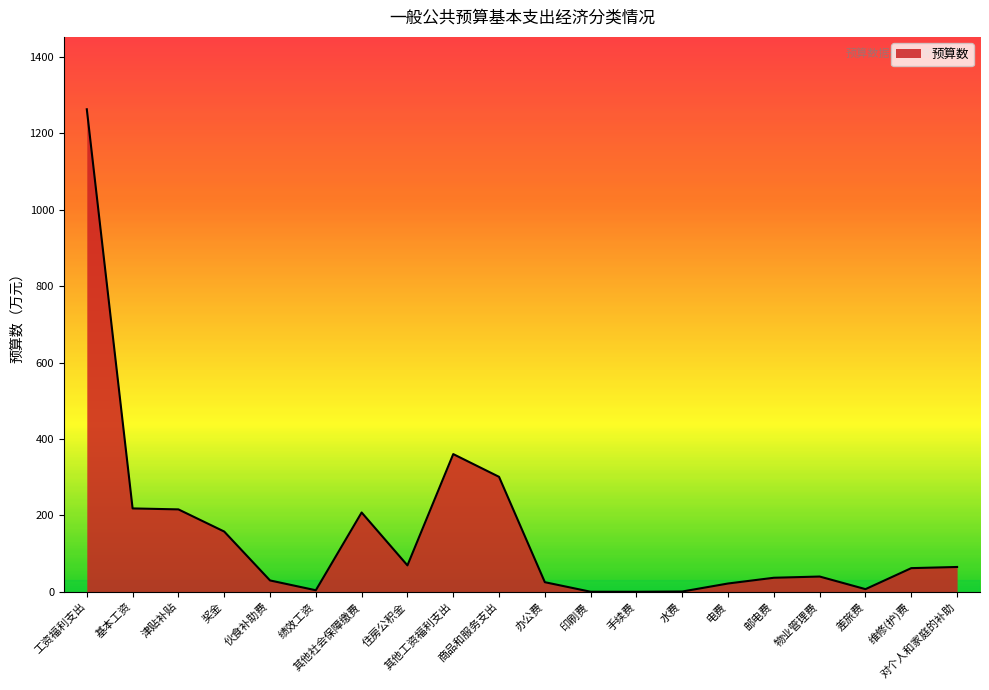

What is the sum of all values?

3086.0